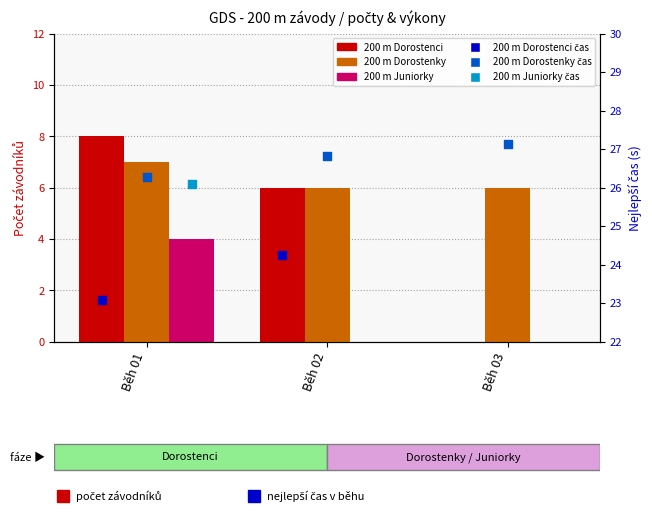

Which series reaches the minimum Y coordinate?

200 m Dorostenci